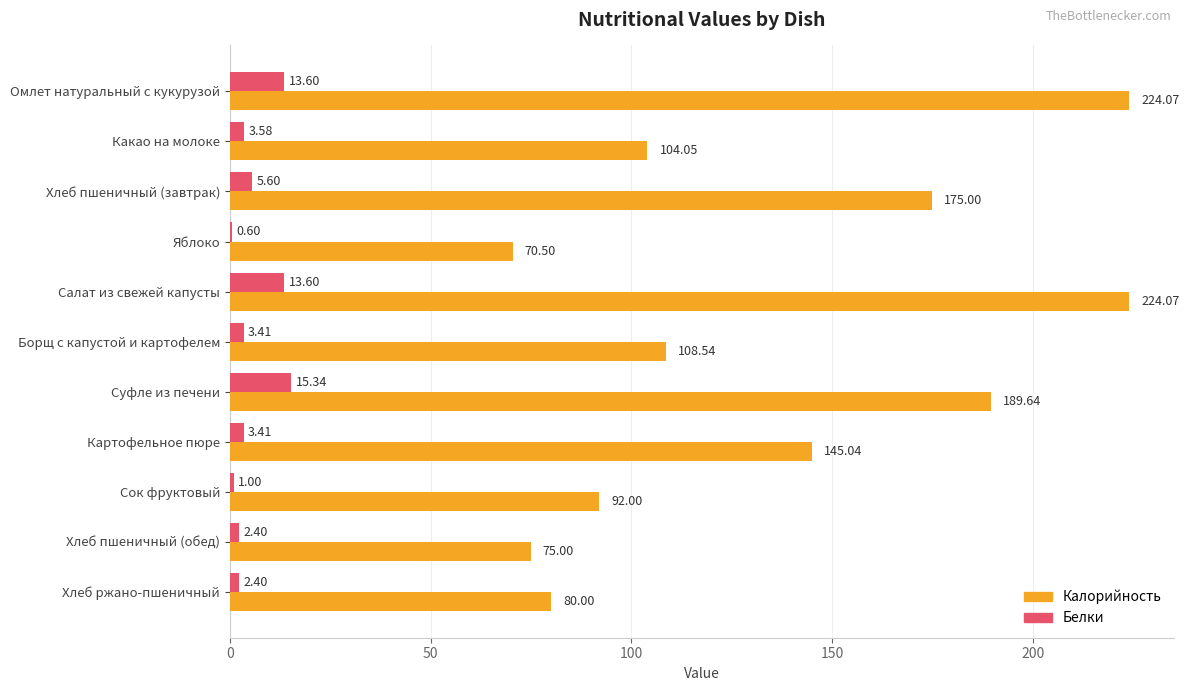

What is the sum of all Белки values?

64.9